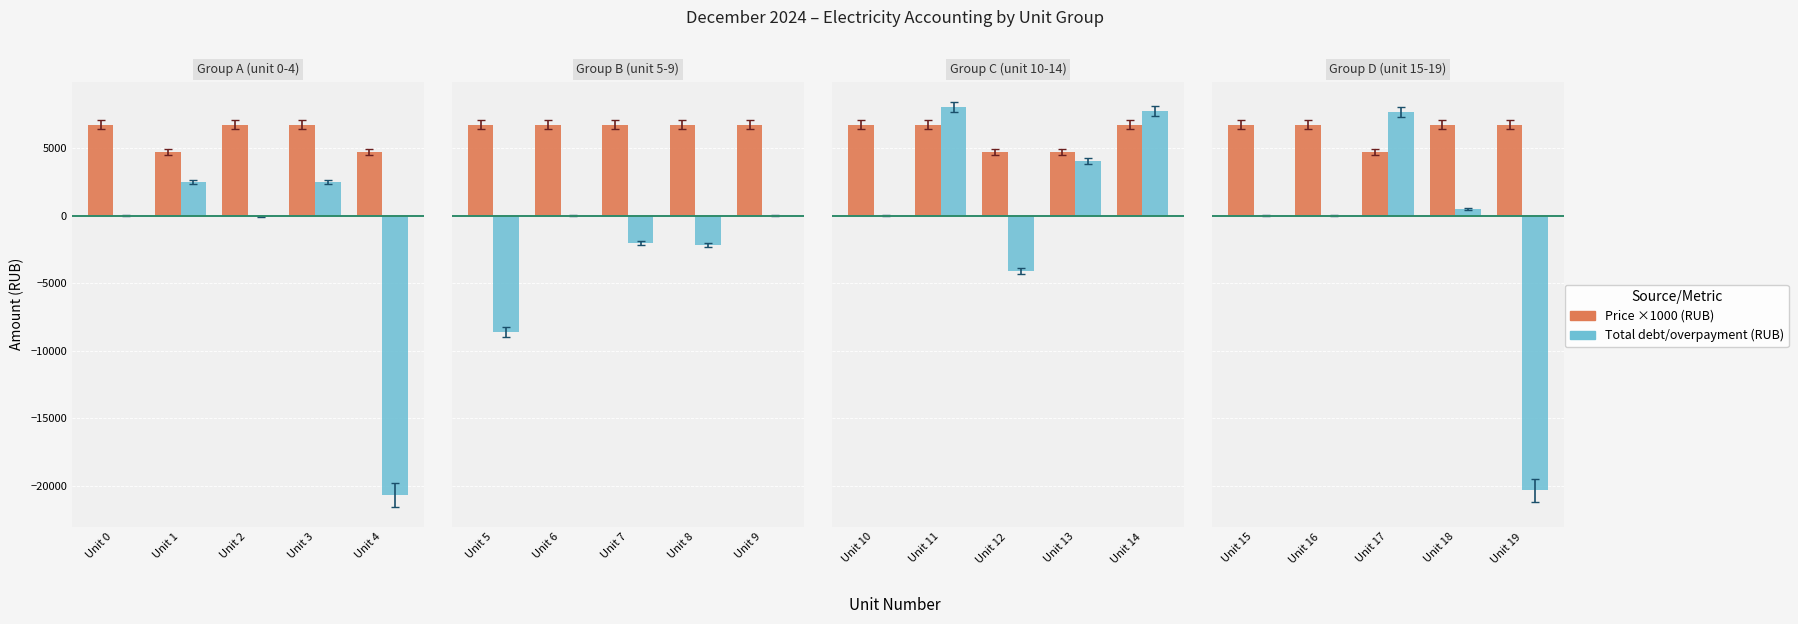

Which series has the largest total across all categories?

Price ×1000